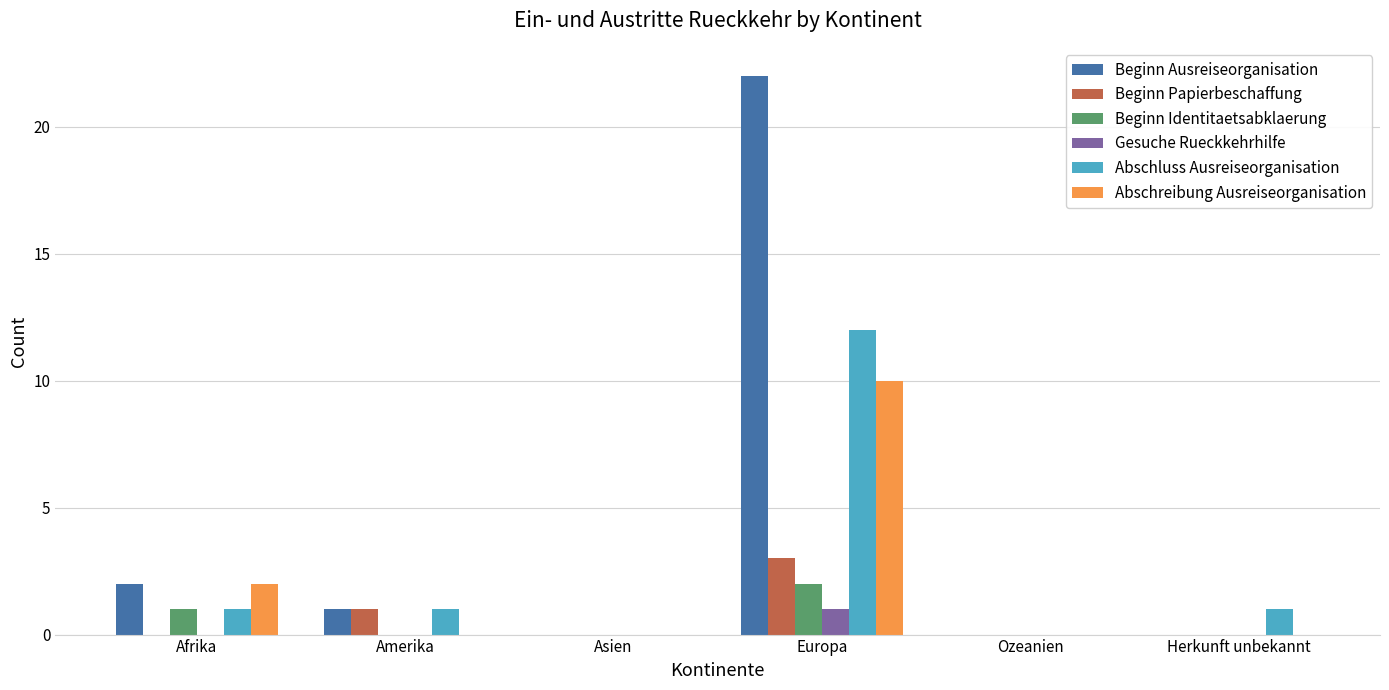

The Abschreibung Ausreiseorganisation series shows -6 at Ozeanien. True or false?

False